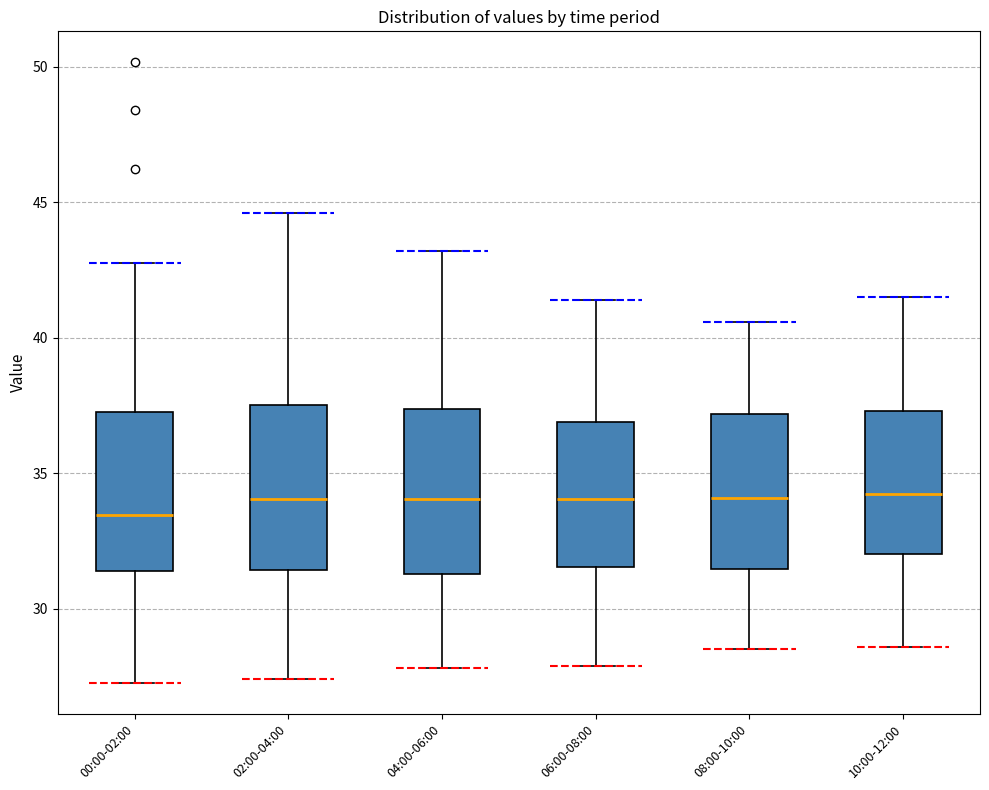

Reading left to right, transcribe this box plot: for each box, give where its median line is, the range the box spans, and where its two whiskers end, as read against the y-axis. The values are not printed on the chart, so give them approximately, as read against the axis.

00:00-02:00: median 33.5, box 31.5 to 37.5, whiskers 27.5 to 43.0
02:00-04:00: median 34.0, box 31.5 to 37.5, whiskers 27.5 to 44.5
04:00-06:00: median 34.0, box 31.5 to 37.5, whiskers 28.0 to 43.0
06:00-08:00: median 34.0, box 31.5 to 37.0, whiskers 28.0 to 41.5
08:00-10:00: median 34.0, box 31.5 to 37.0, whiskers 28.5 to 40.5
10:00-12:00: median 34.5, box 32.0 to 37.5, whiskers 28.5 to 41.5